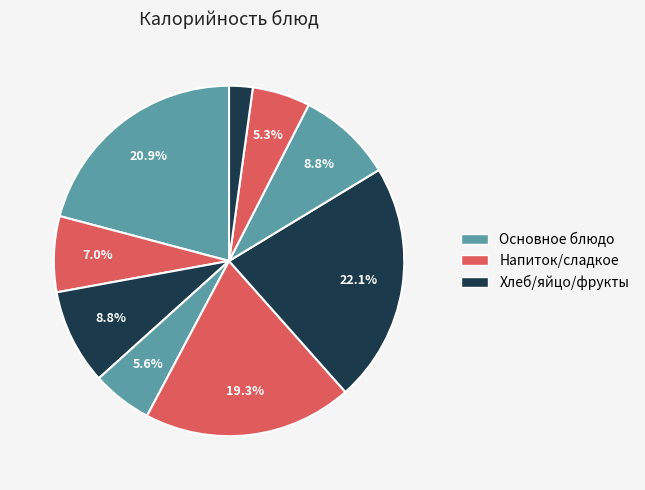

To the nearest percent, what is the average slice percentage?

11%